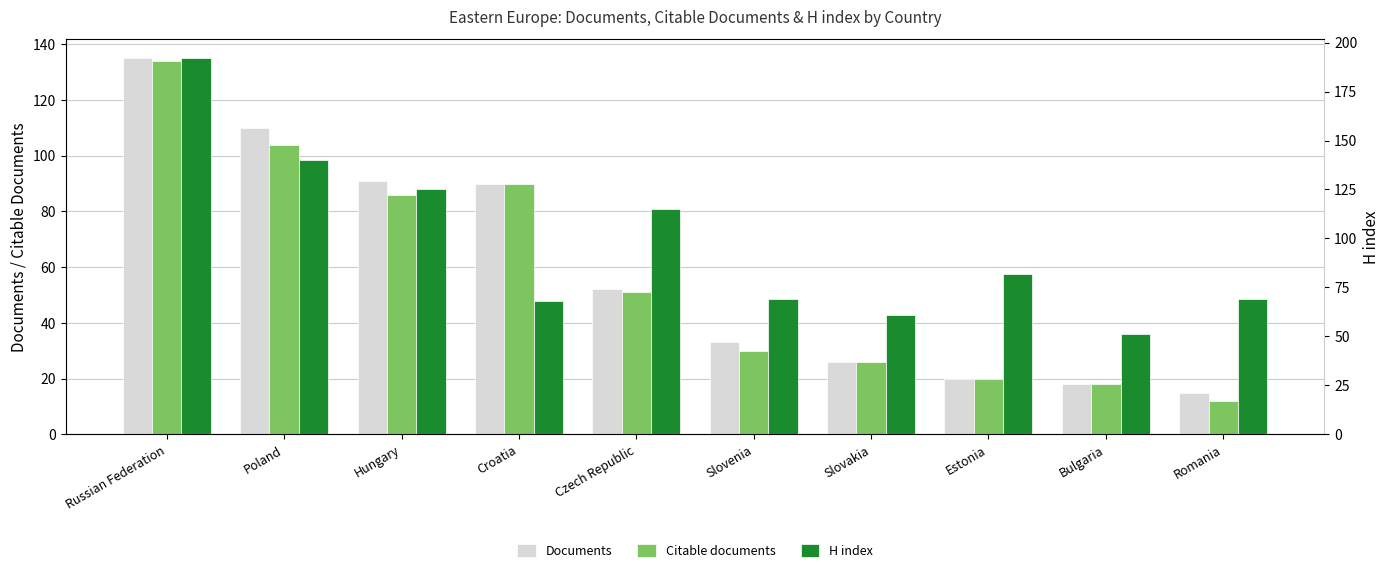

Which series has the largest range (max minus min)?

H index